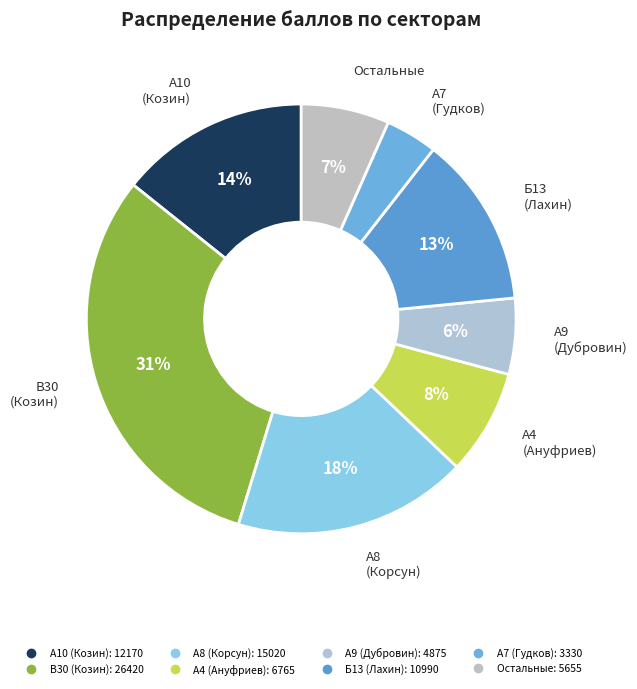

How many slices are in this pie chart?

8